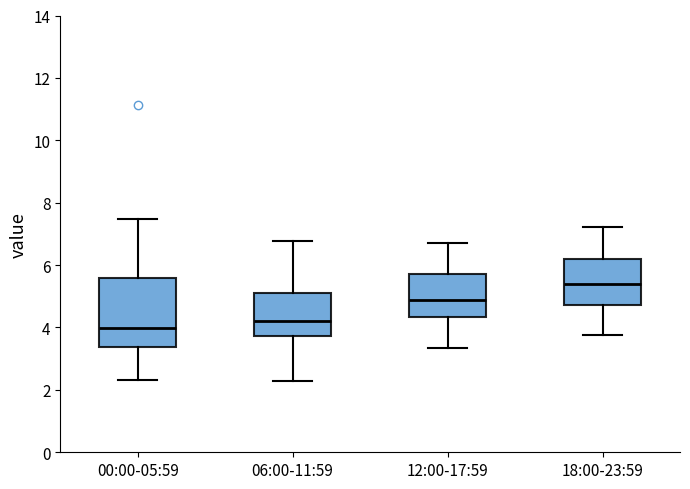

Comparing the boxes themselves (not the whiskers), which one is the tallest?

00:00-05:59